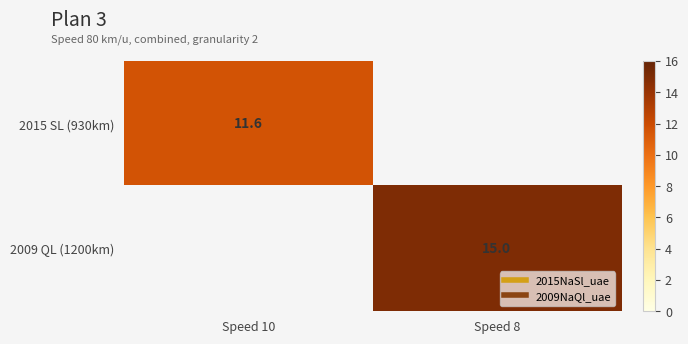

List the series in order of their overall mean, highest first.

2015 SL (930km), 2009 QL (1200km)